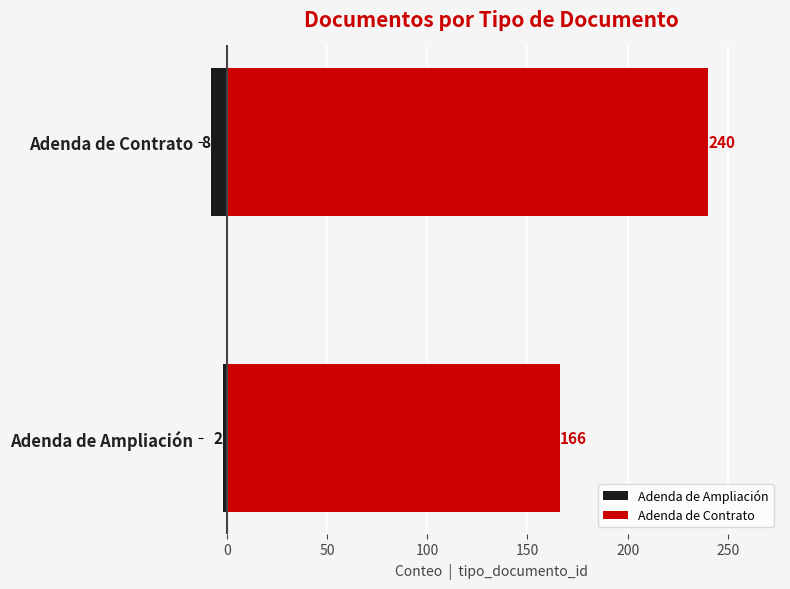

At how many categories does at least one series exceed 238?

1